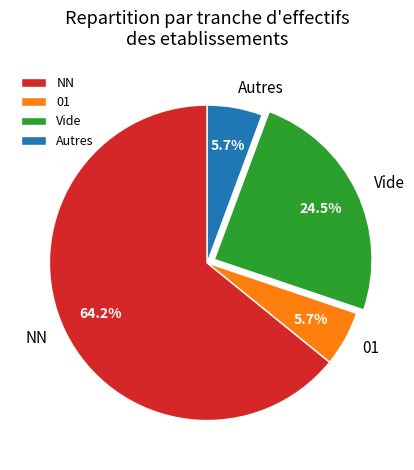

Count the number of slices in the pie.

4